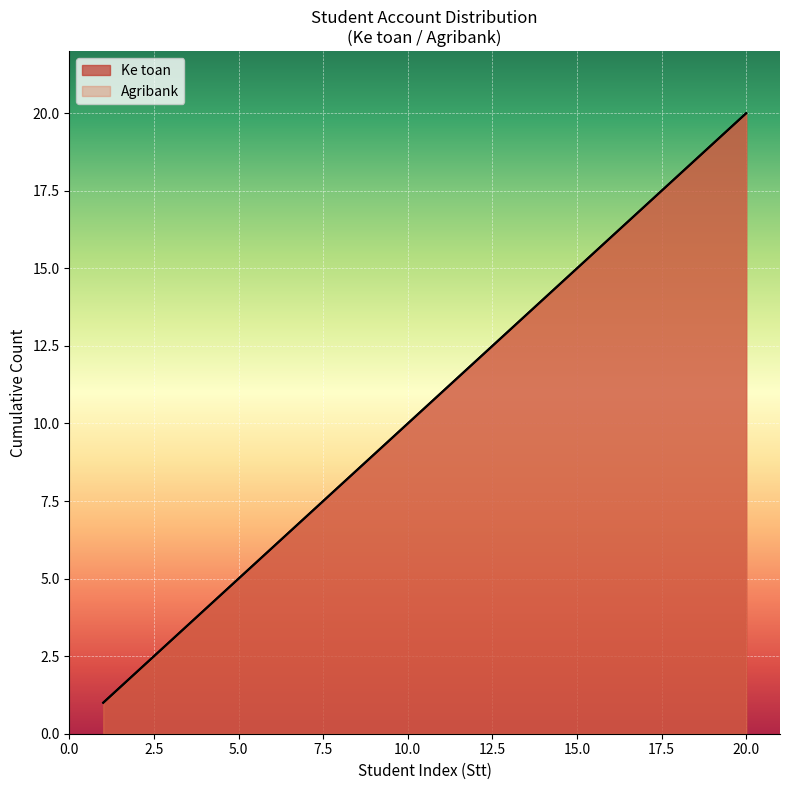

True or false: Agribank and Ke toan cross at least once.

False